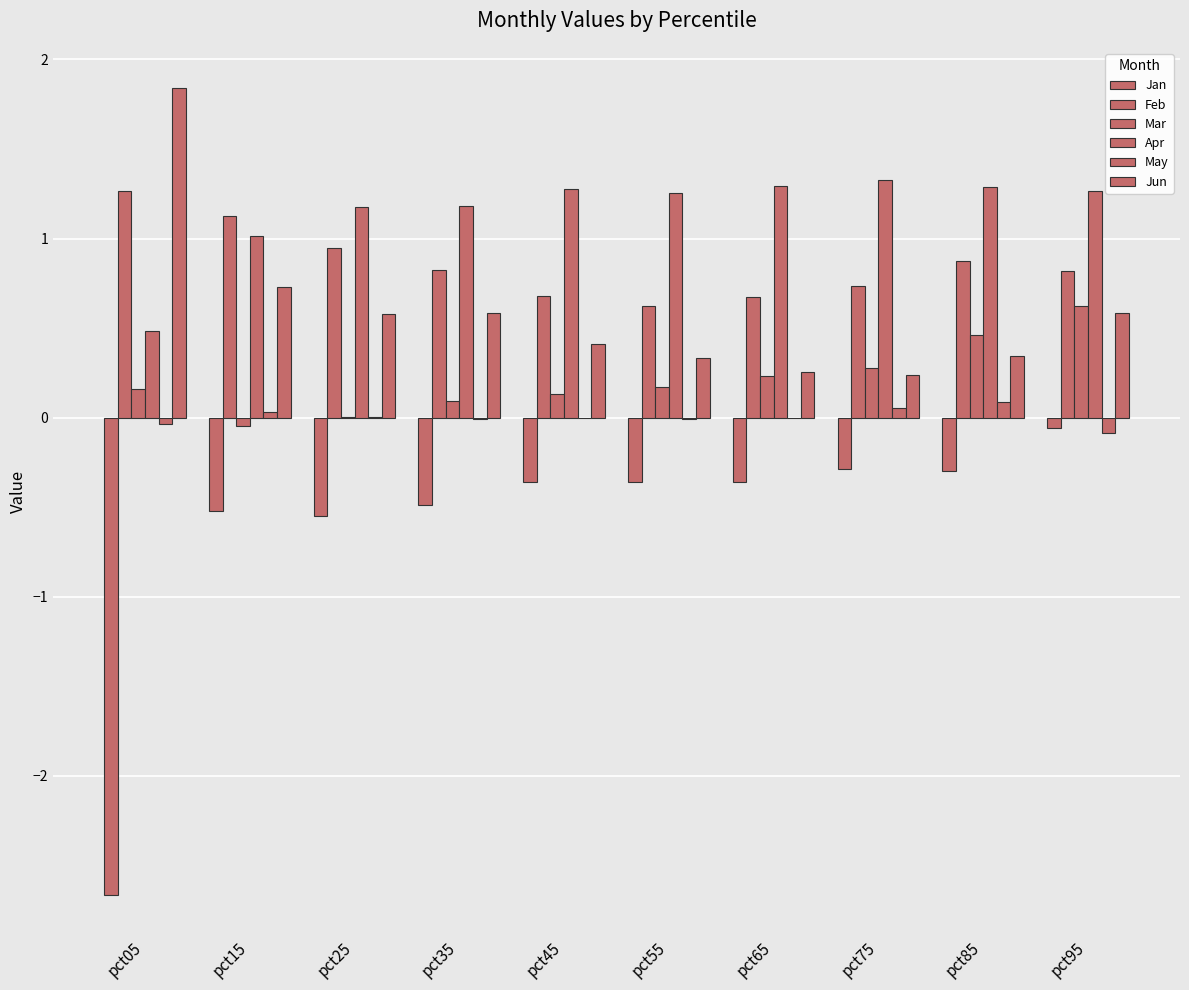

Are the bars grouped side by side (vs. stacked)?

Yes